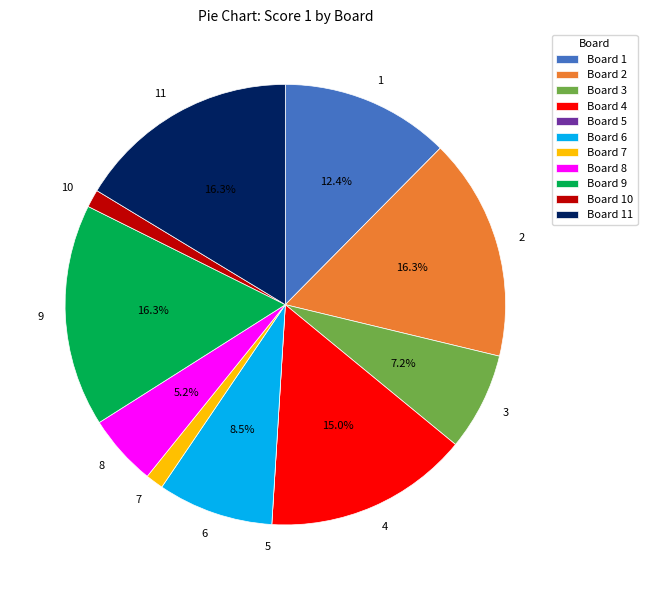

Is the sum of 4 and 3 greater than half?

No